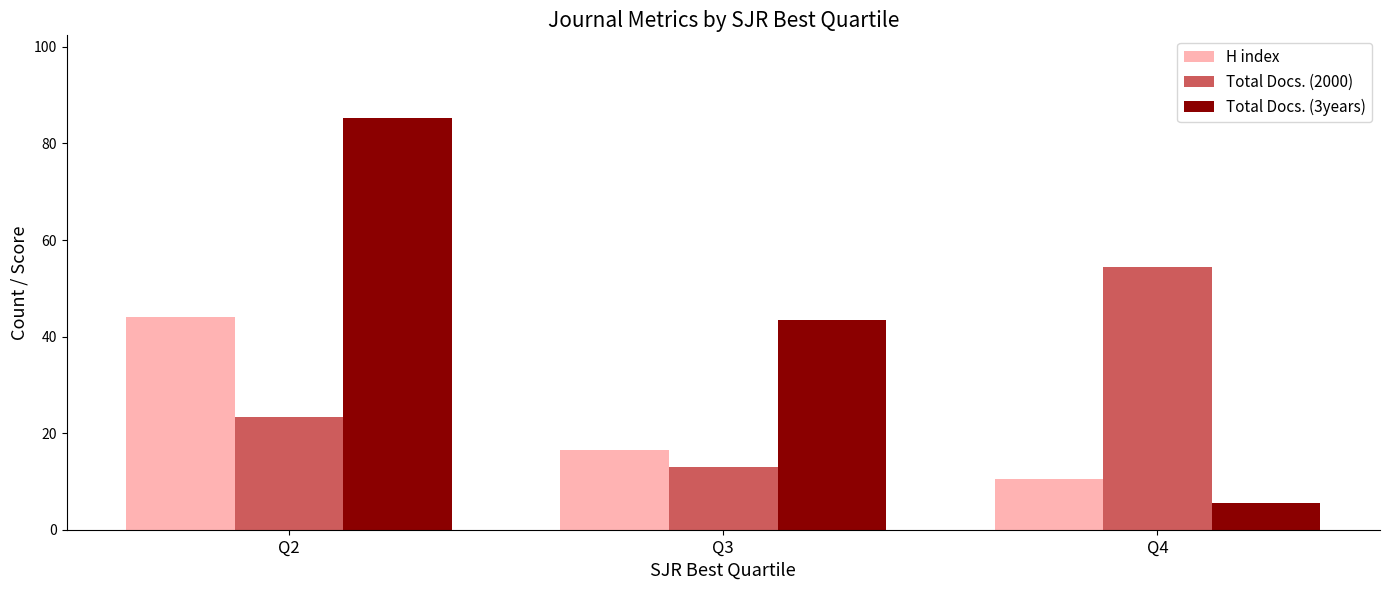

The value of Total Docs. (2000) at Q4 is 54.5. True or false?

True